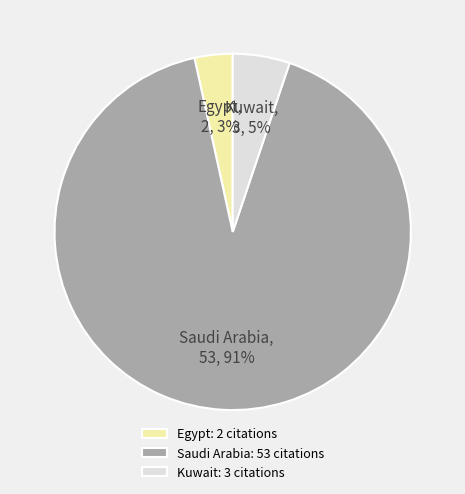

Combined, do Egypt, 2, 3% and Saudi Arabia, 53, 91% account for over 50%?

Yes